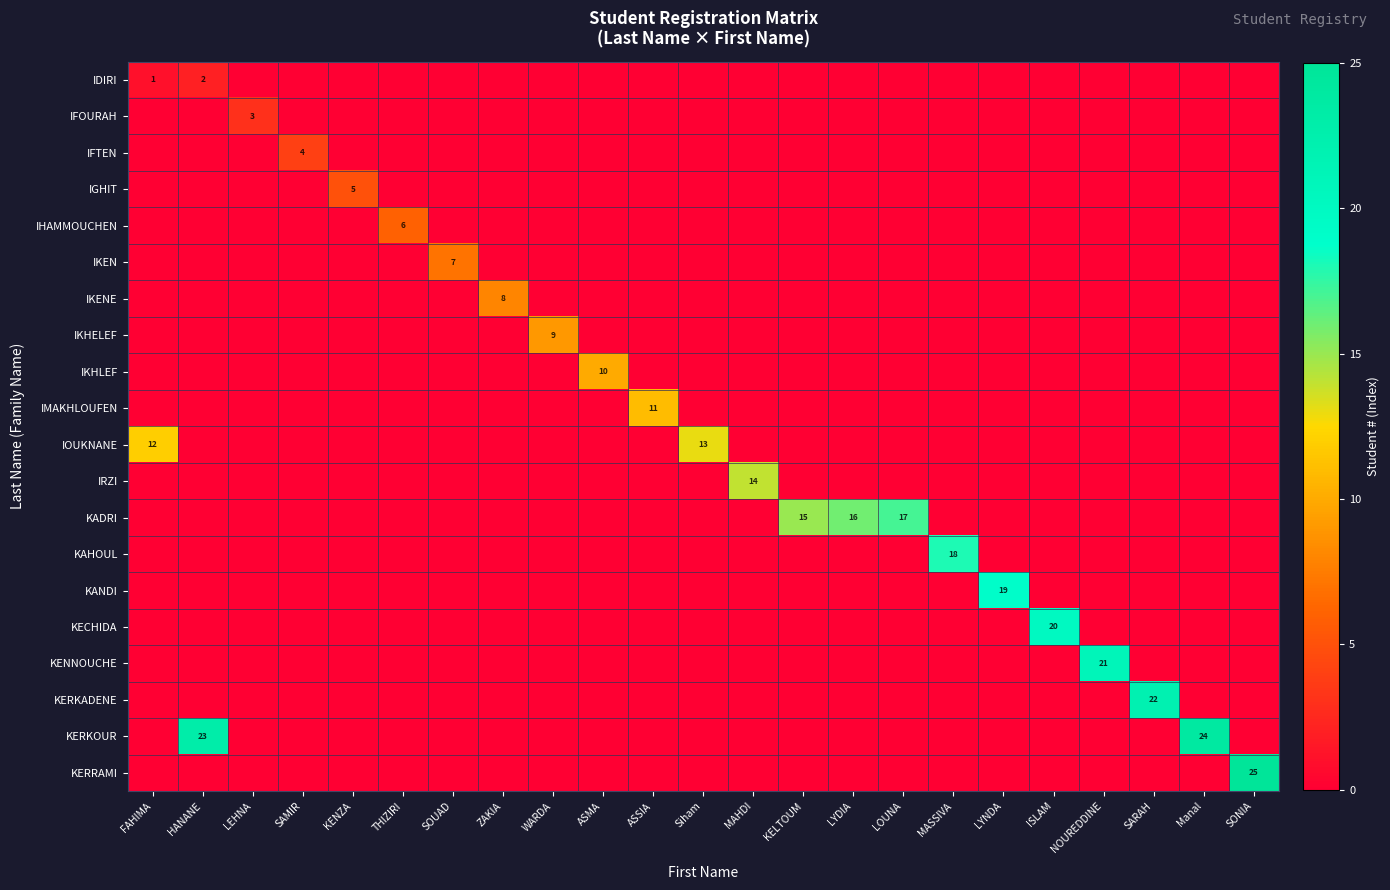

Rank the series by their maximum value, from lowest to highest.

IDIRI, IFOURAH, IFTEN, IGHIT, IHAMMOUCHEN, IKEN, IKENE, IKHELEF, IKHLEF, IMAKHLOUFEN, IOUKNANE, IRZI, KADRI, KAHOUL, KANDI, KECHIDA, KENNOUCHE, KERKADENE, KERKOUR, KERRAMI